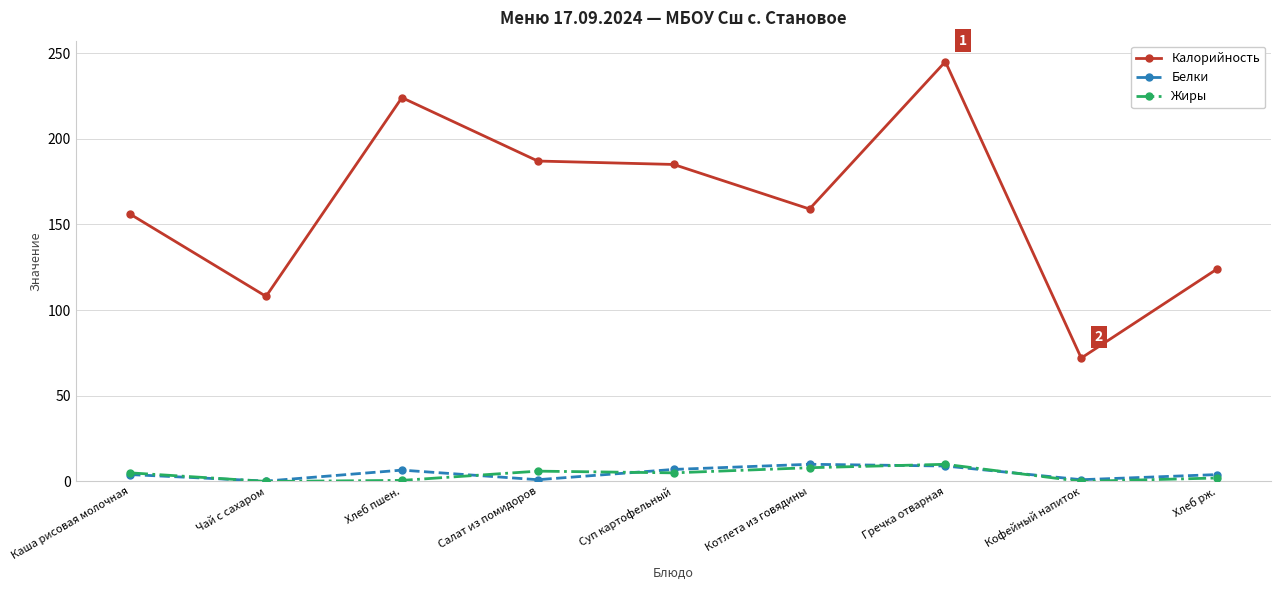

What is the difference between the maximum and second lowest values in the Жиры series?

10.0